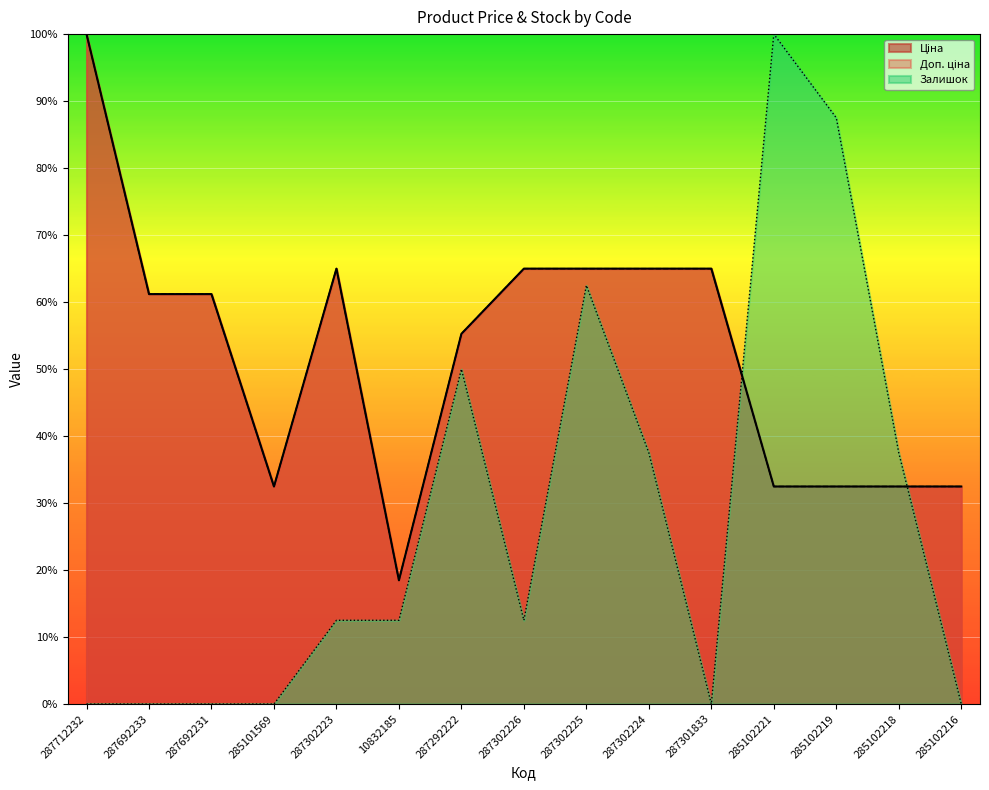

What is the approximate value of Доп. ціна at 285102219?

32.5